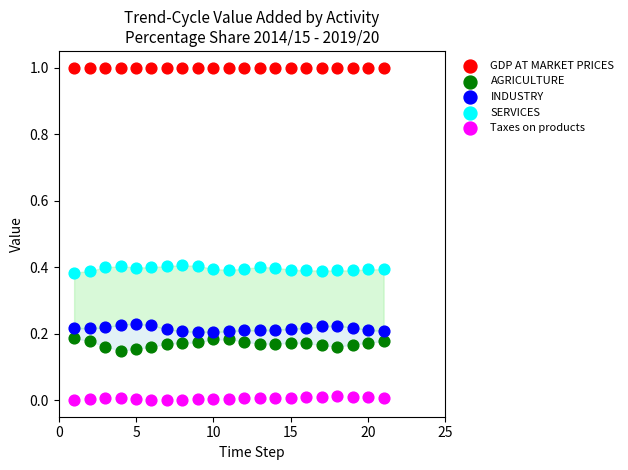

Across all data points, what is the range of X values (max minus min)?

20.0